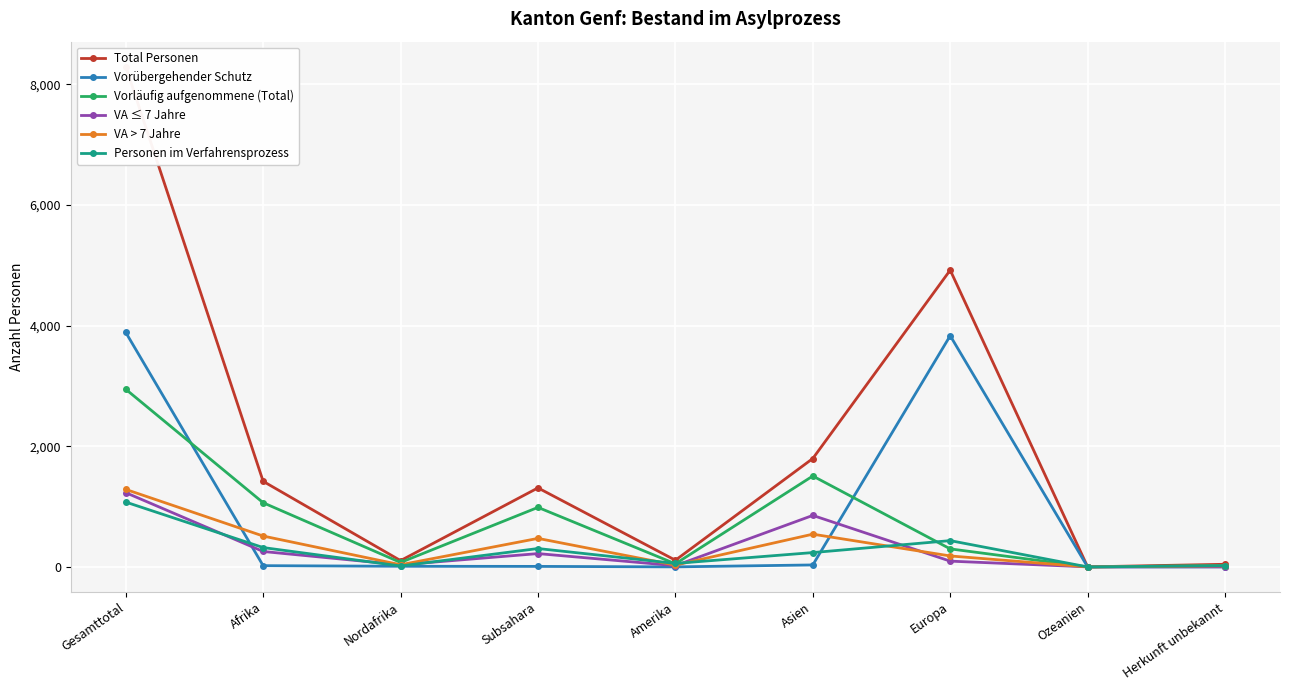

How many lines are shown in the chart?

6